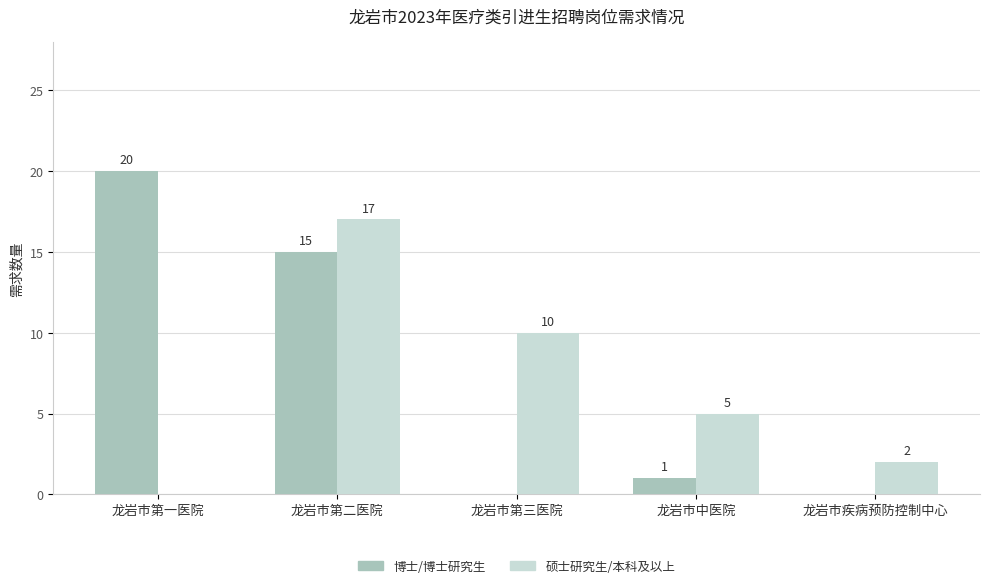

At which category is the sum across all series the highest?

龙岩市第二医院